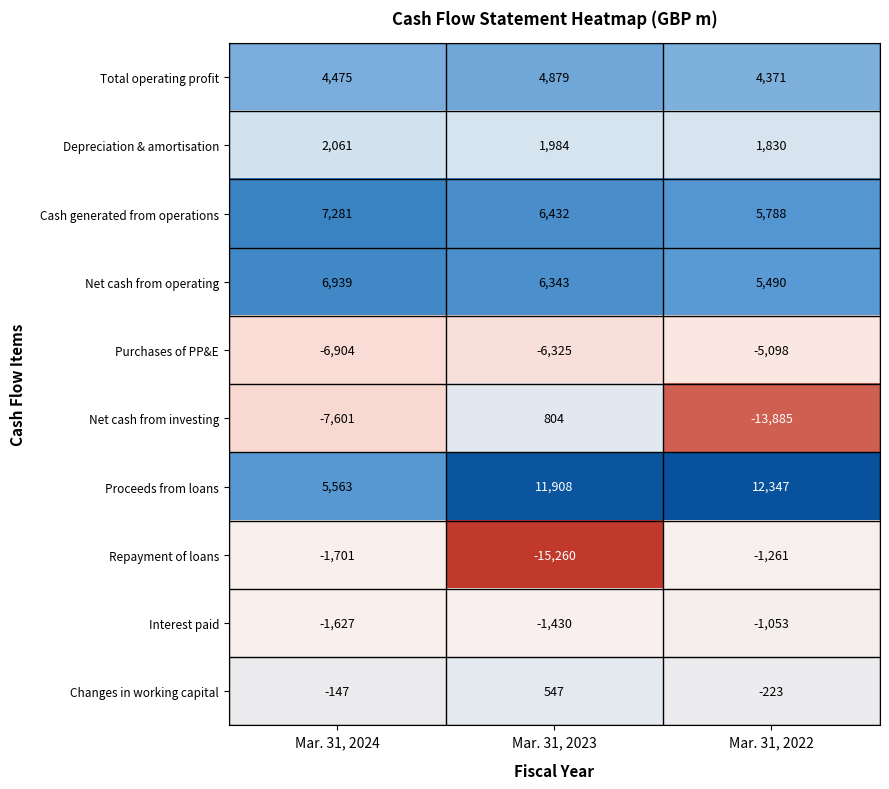

Count the number of data series in this chart.

10